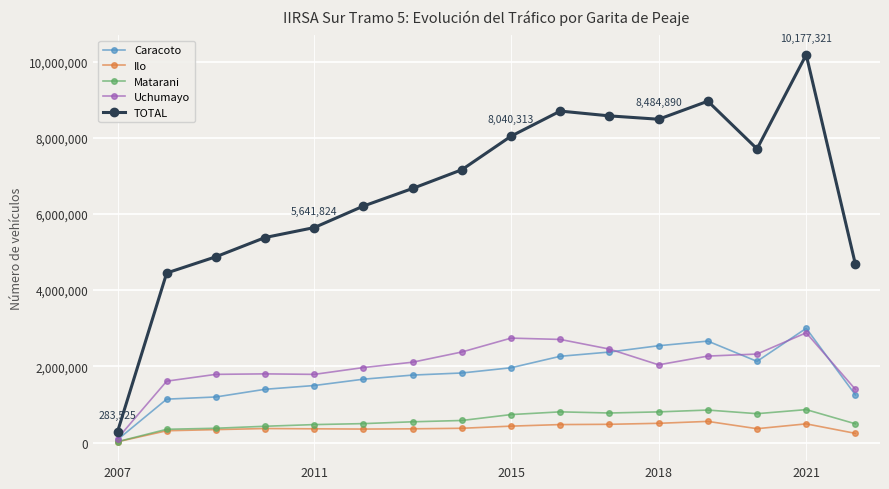

What is the maximum value shown in the chart?

10177321